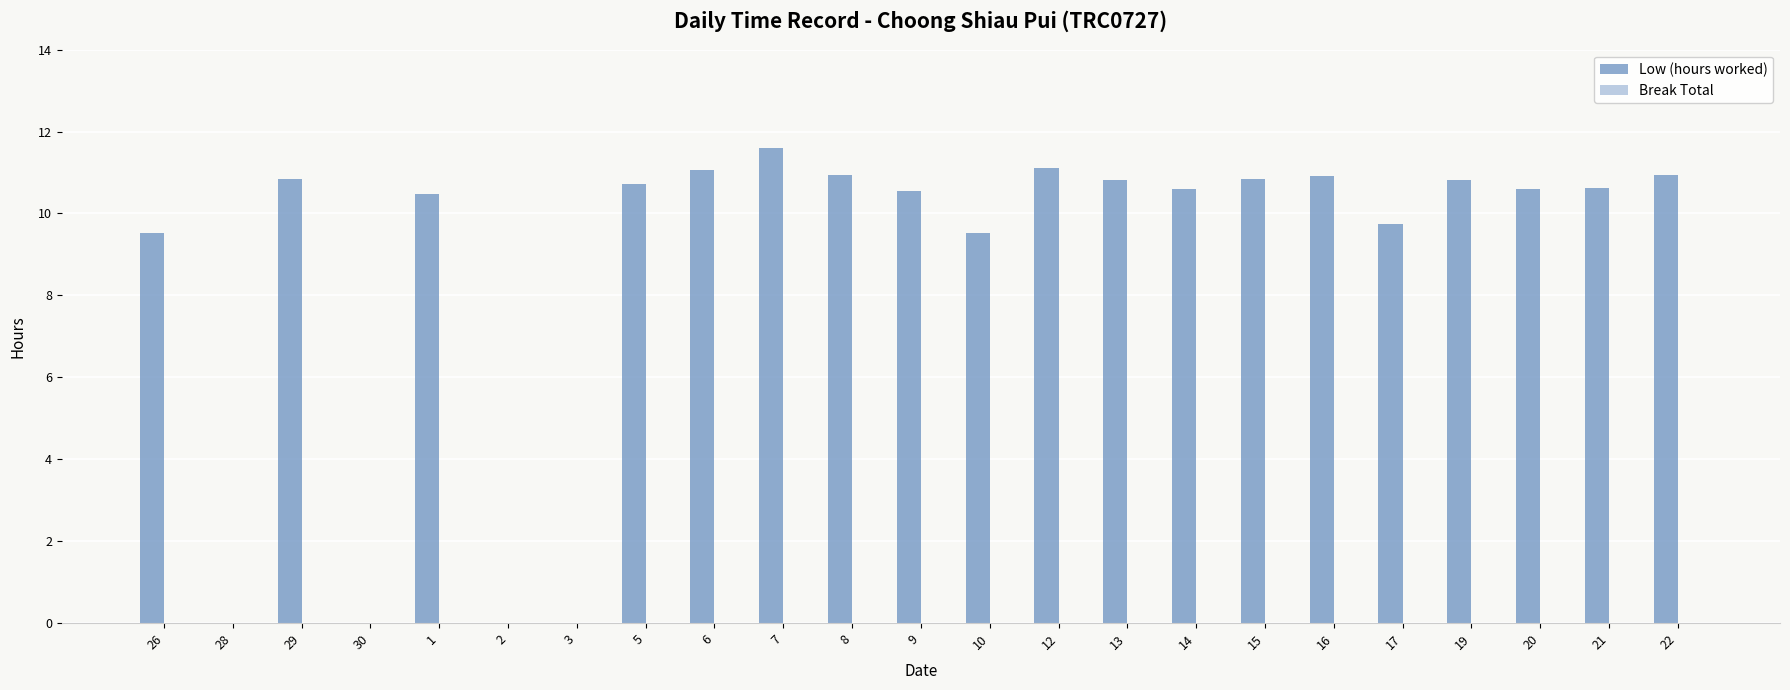

The value at 20 is 10.6. True or false?

True